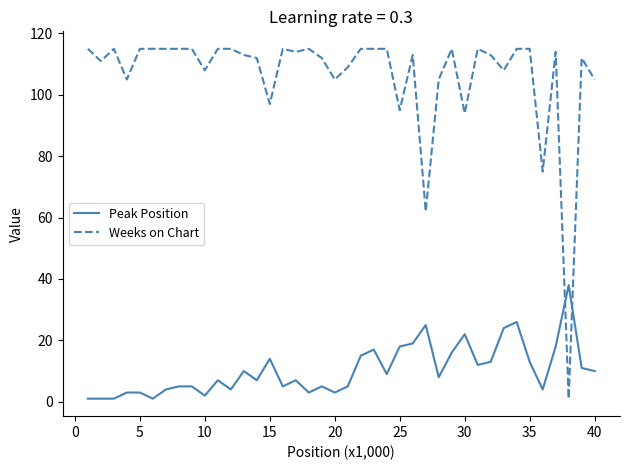

Which series has the largest total across all categories?

Weeks on Chart